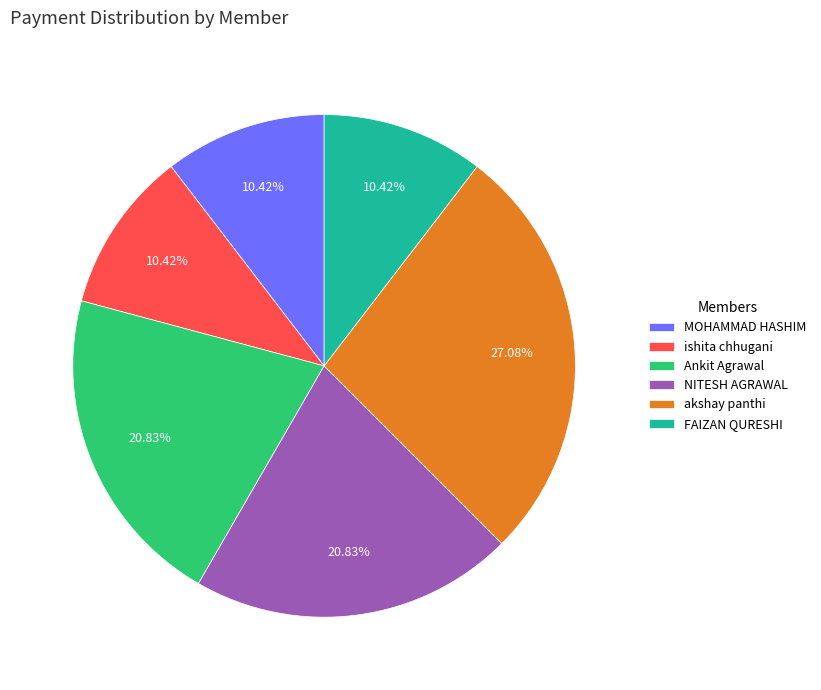

Between akshay panthi and Ankit Agrawal, which is larger?

akshay panthi